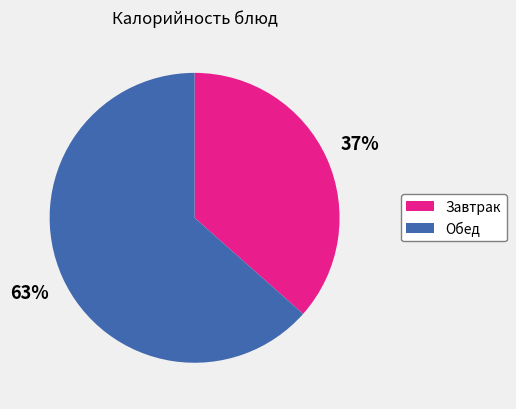

Does any single category account for the majority?

Yes